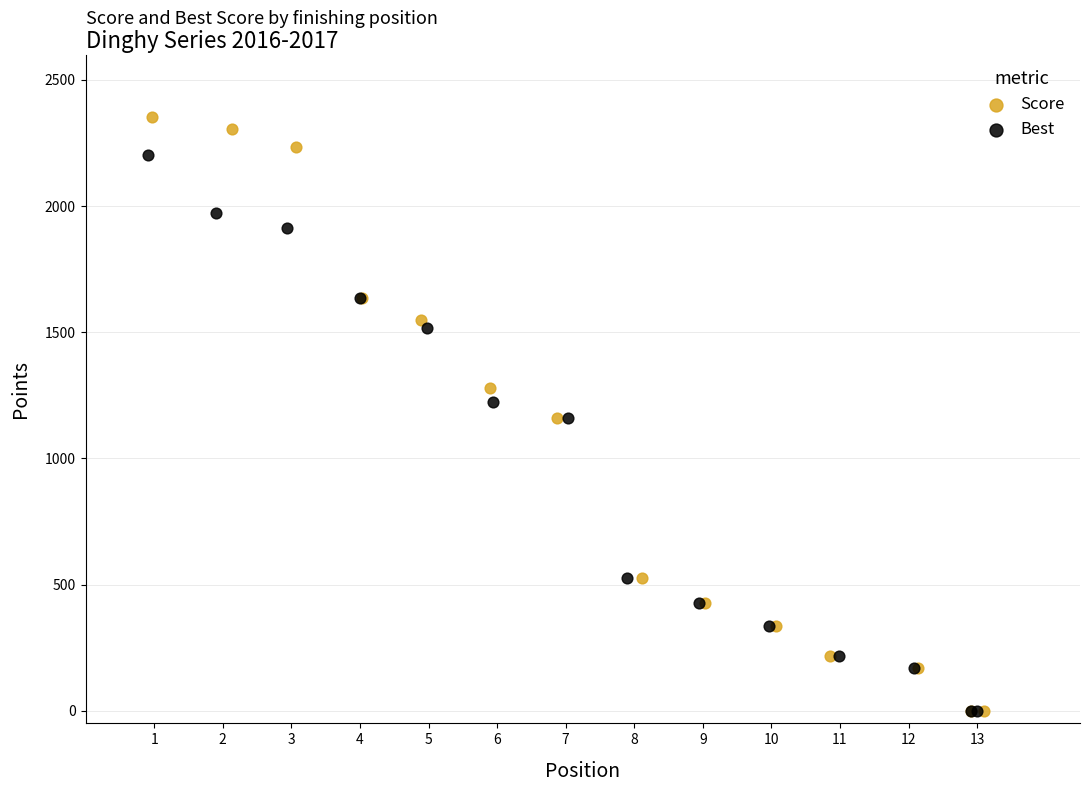

Which series reaches the maximum Y coordinate?

Score